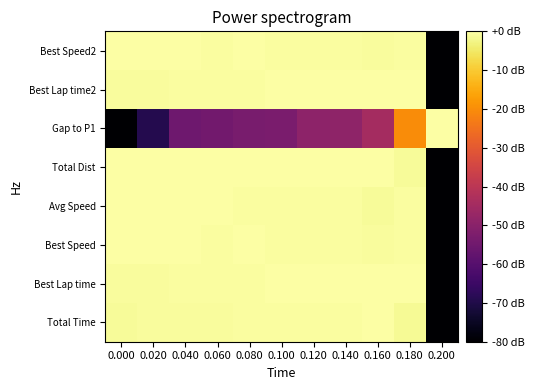

Between 0.140 and 0.040, which is larger?

0.140